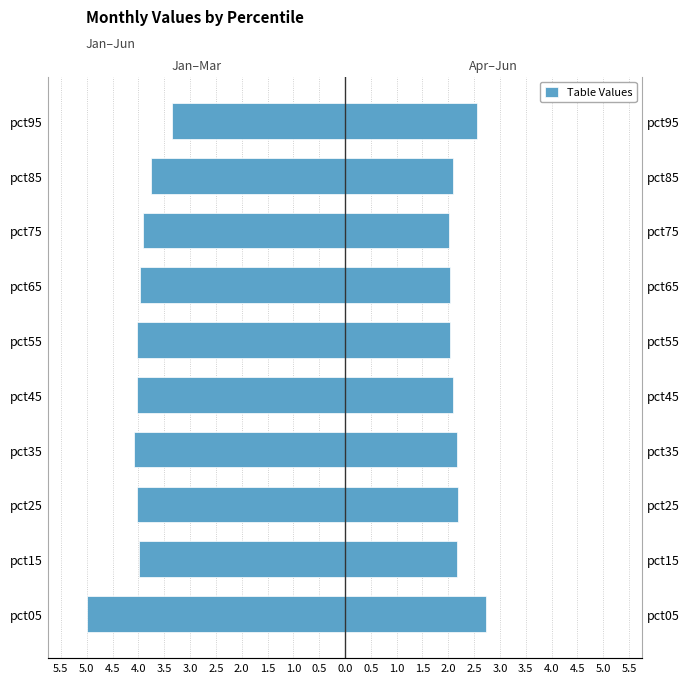

Rank the series at pct35 from lowest to highest value.

Jan–Mar, Apr–Jun